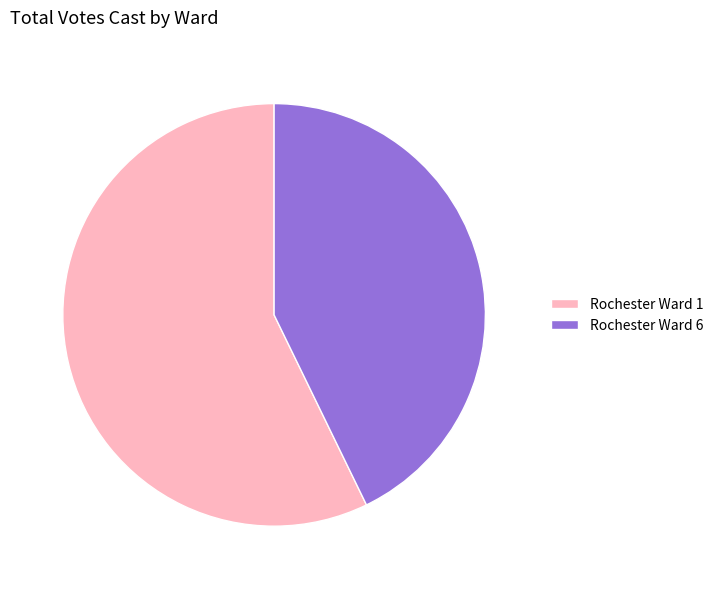

Rank the categories by value from highest to lowest.

Rochester Ward 1, Rochester Ward 6